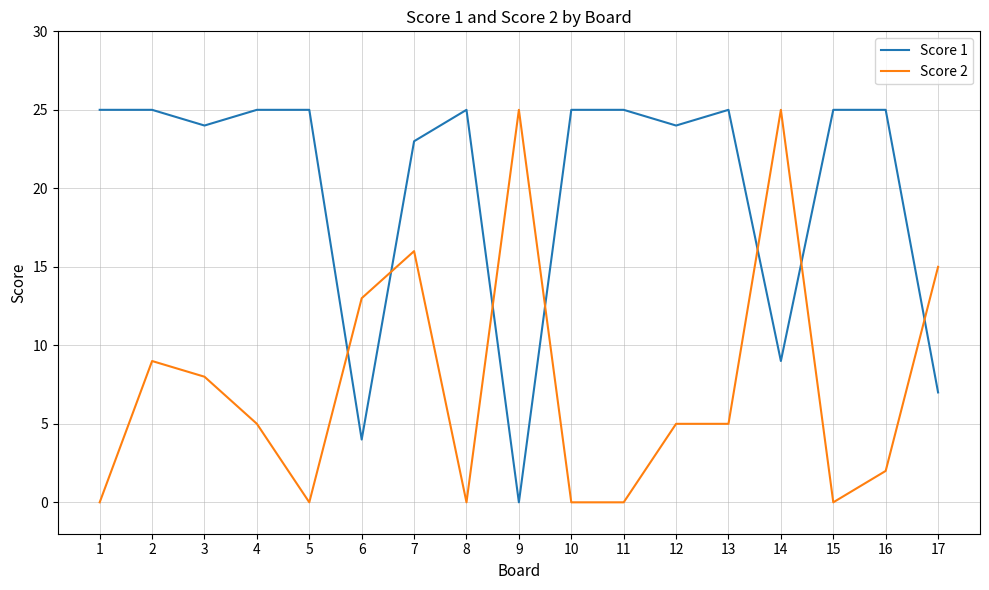

List the series in order of their overall mean, highest first.

Score 1, Score 2